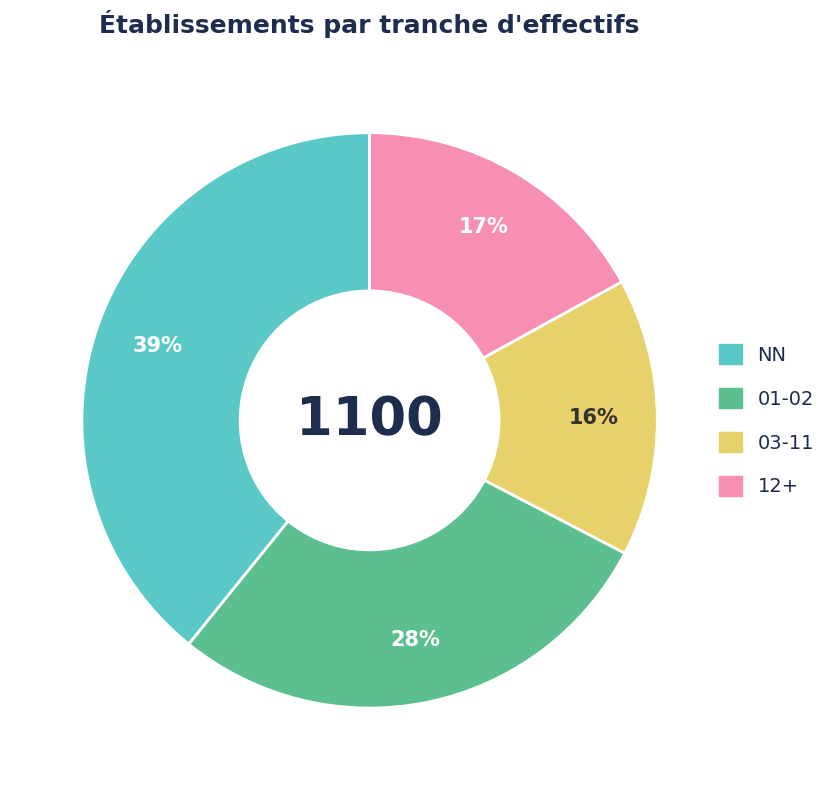

To the nearest percent, what is the average slice percentage?

25%